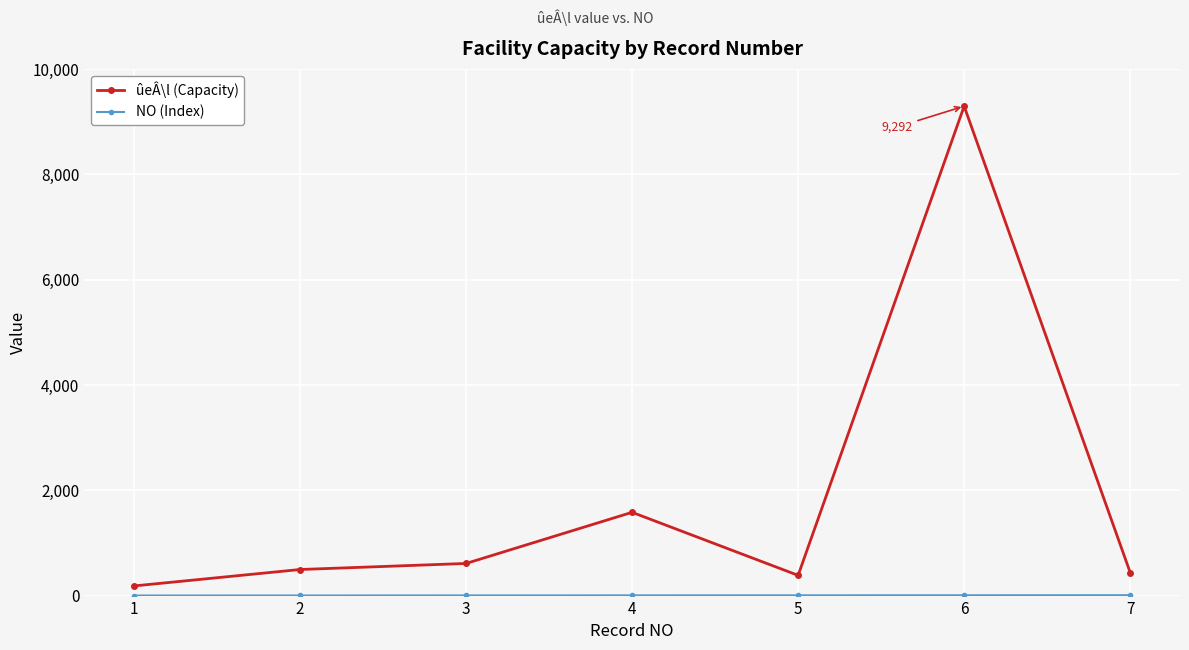

True or false: ûeÂ\l (Capacity) has a value of 1581 at 4.

True